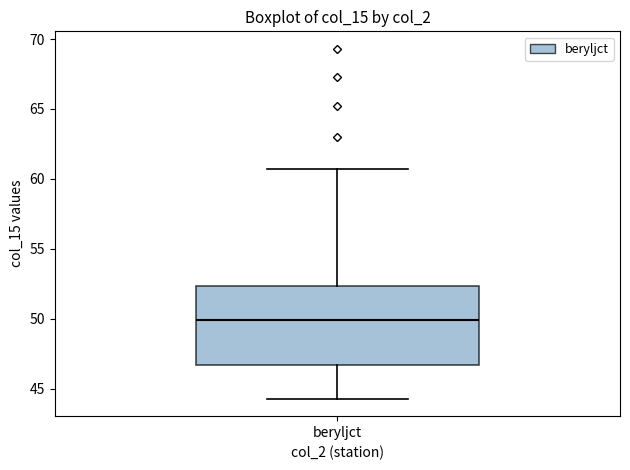

Read this box plot against the y-axis: the position of the median line, the range covered by the box, and the ends of both whiskers. The values are not printed on the chart, so give them approximately, as read against the axis.

median 50.0, box 46.5 to 52.5, whiskers 44.5 to 60.5